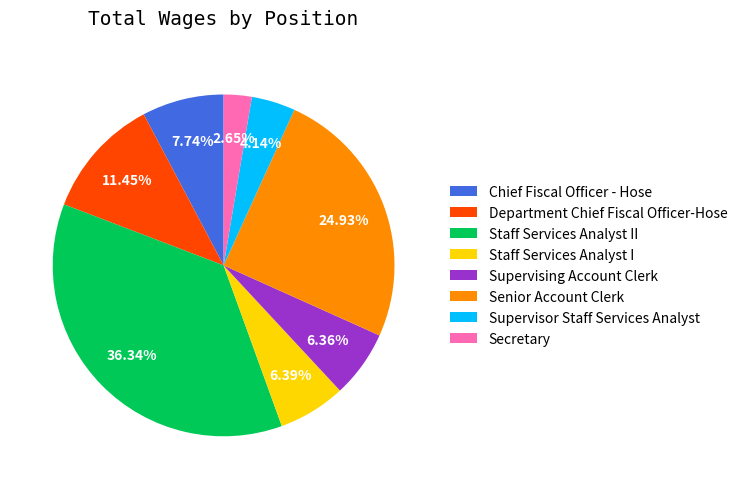

Do Department Chief Fiscal Officer-Hose and Staff Services Analyst I together represent more than half of the pie?

No